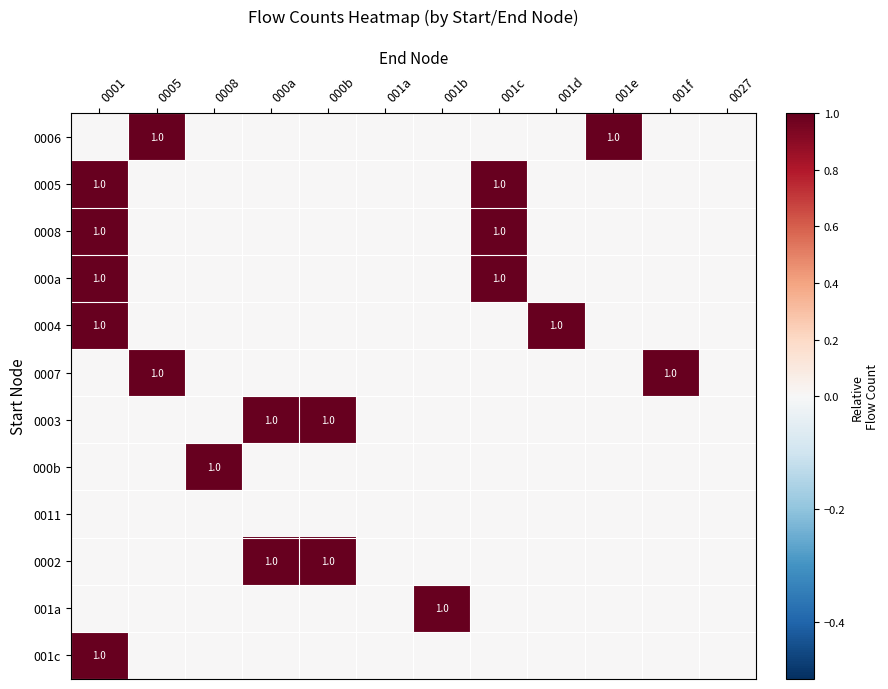

How many categories are shown in the chart?

12